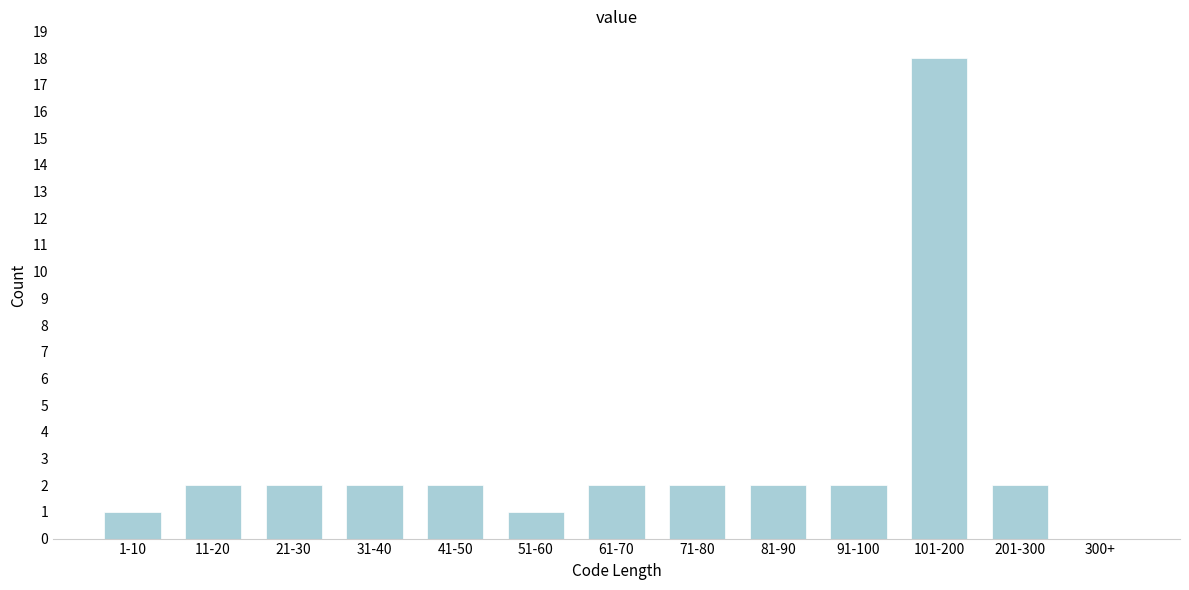

What is the greatest value displayed?

18